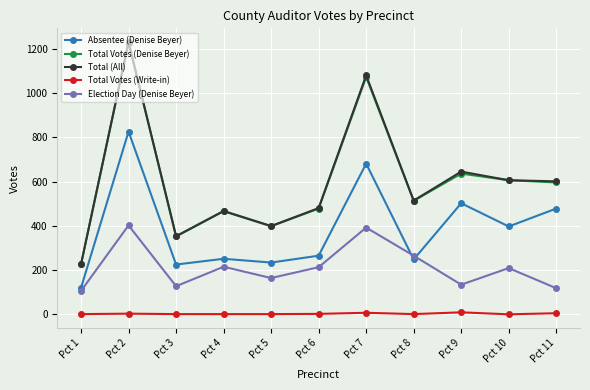

How many data points does each series have?

11